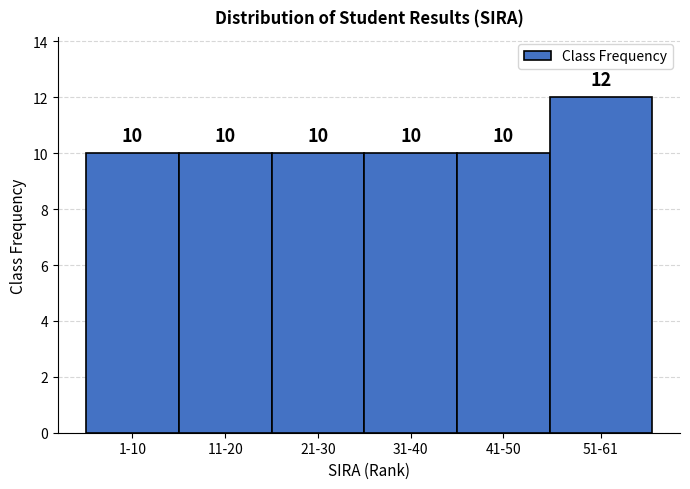

Reading right to left, transcribe all the data shown in this chart.

12	10	10	10	10	10